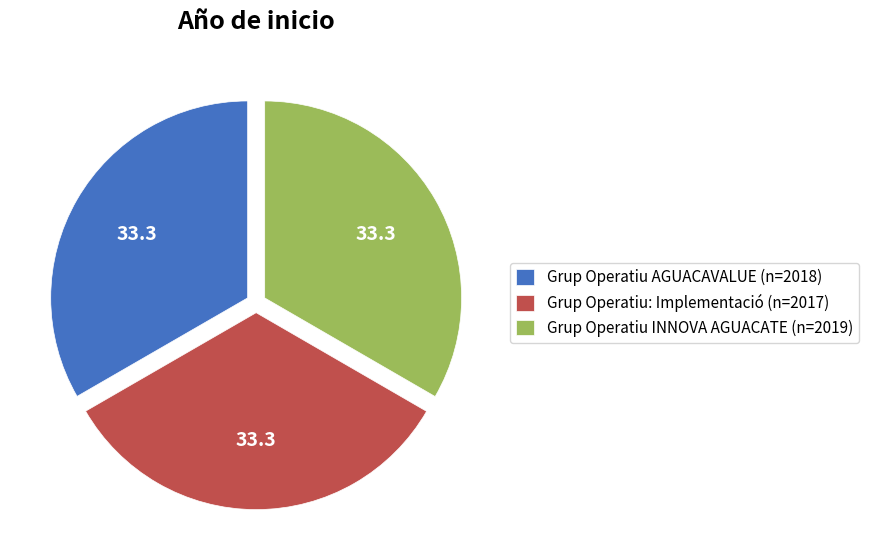

Is the sum of Grup Operatiu AGUACAVALUE (n=2018) and Grup Operatiu: Implementació (n=2017) greater than half?

Yes